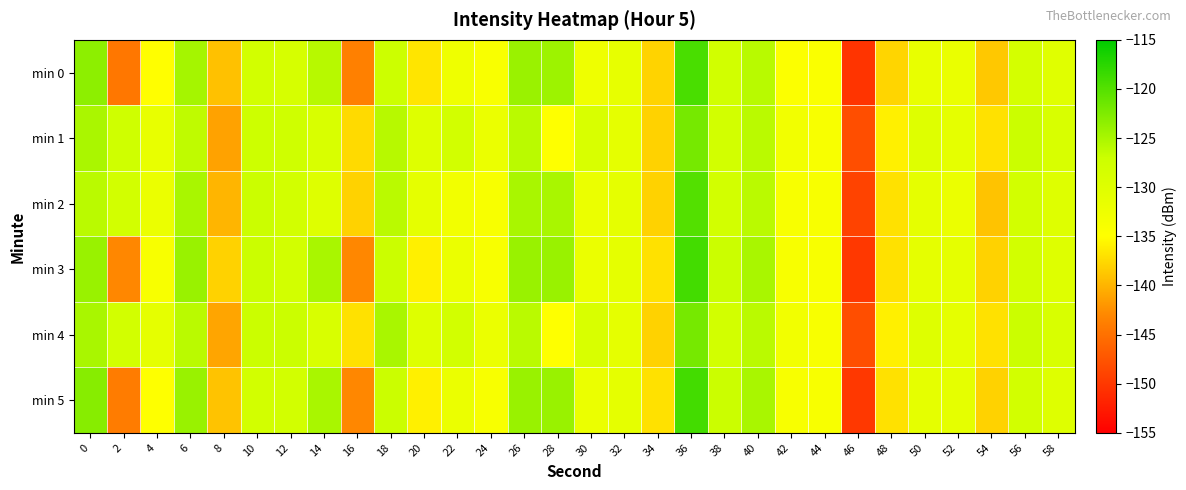

Rank the series by their maximum value, from highest to lowest.

min 3, min 5, min 0, min 2, min 1, min 4